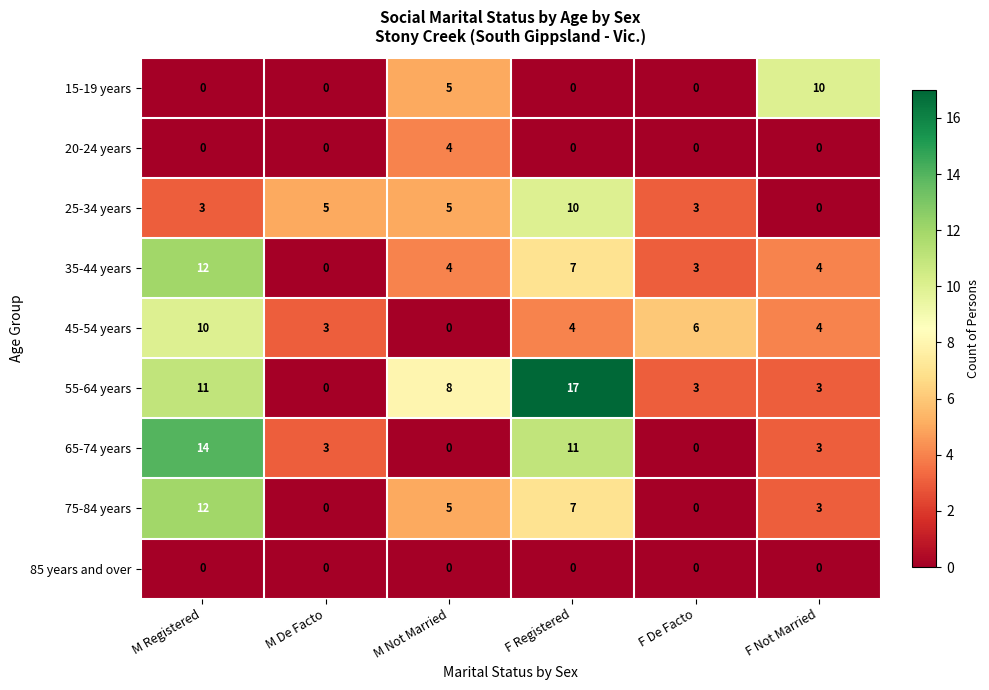

At which category is the sum across all series the highest?

M Registered